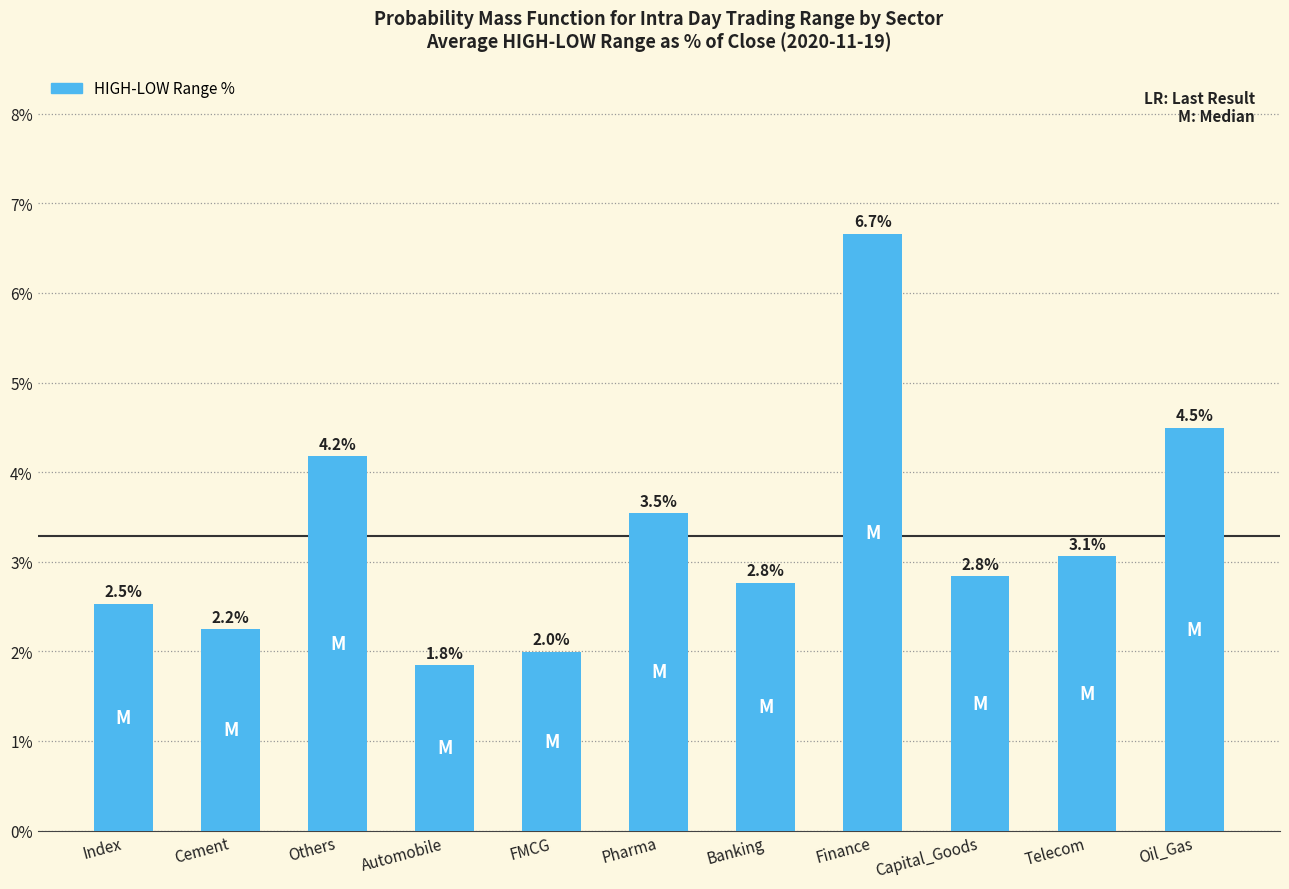

What is the sum of the values at Pharma and Finance?

10.2